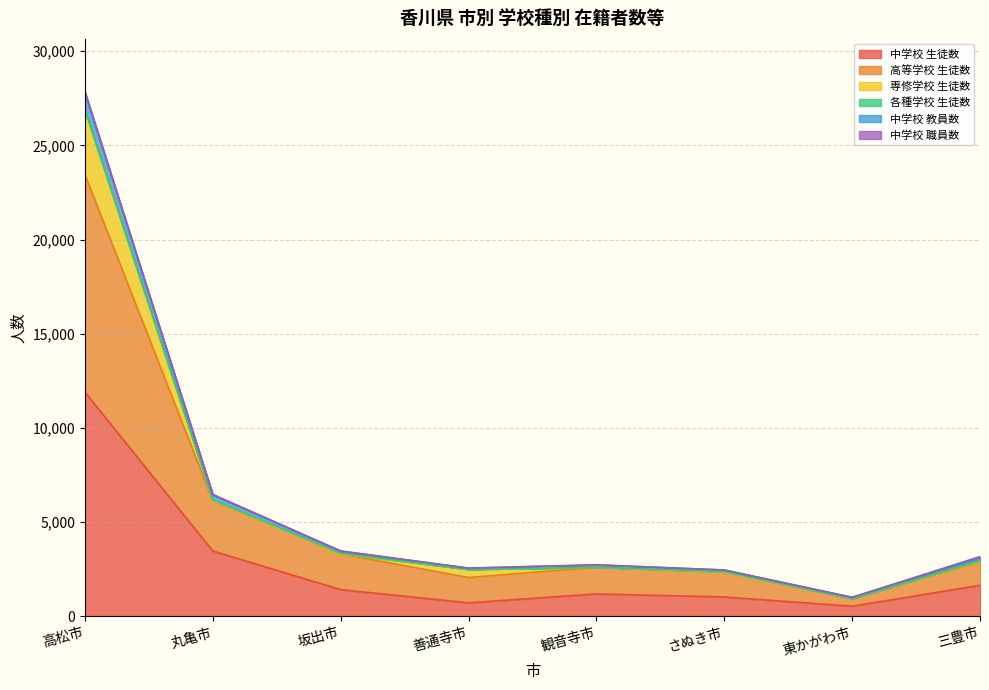

How many data points does each series have?

8